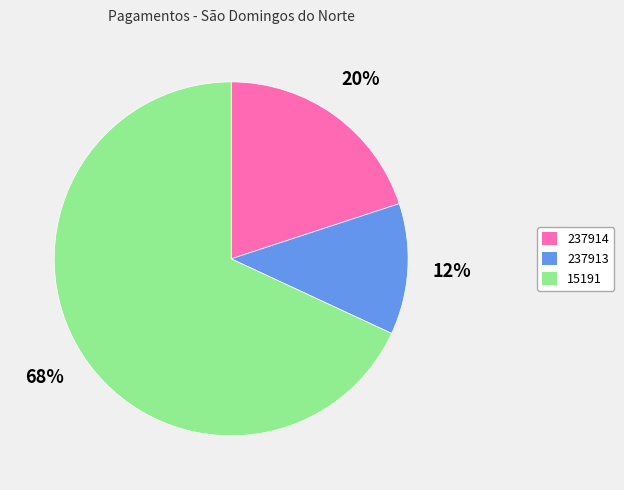

To the nearest percent, what is the difference between the largest and smallest slice percentages?

56%